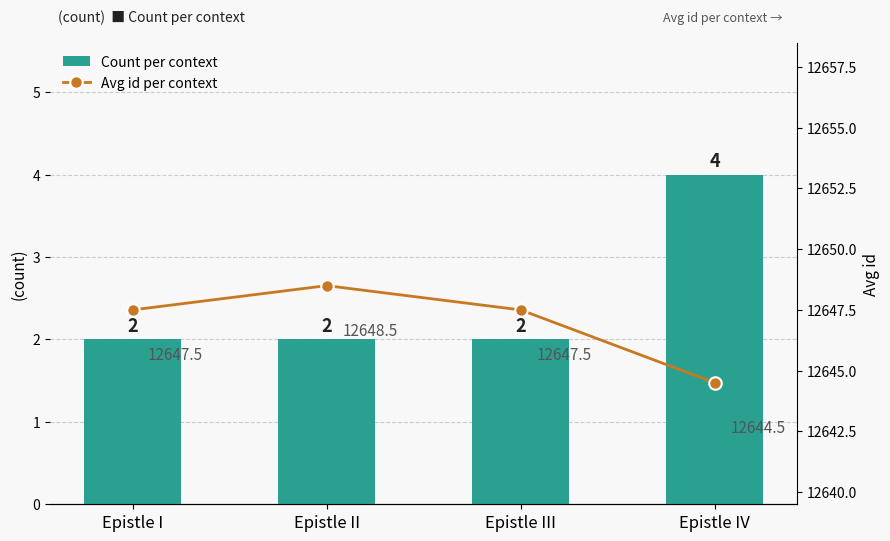

Reading right to left, transcribe all the data shown in this chart.

Count per context: Epistle IV=4.0	Epistle III=2.0	Epistle II=2.0	Epistle I=2.0
Avg id per context: Epistle IV=12644.5	Epistle III=12647.5	Epistle II=12648.5	Epistle I=12647.5